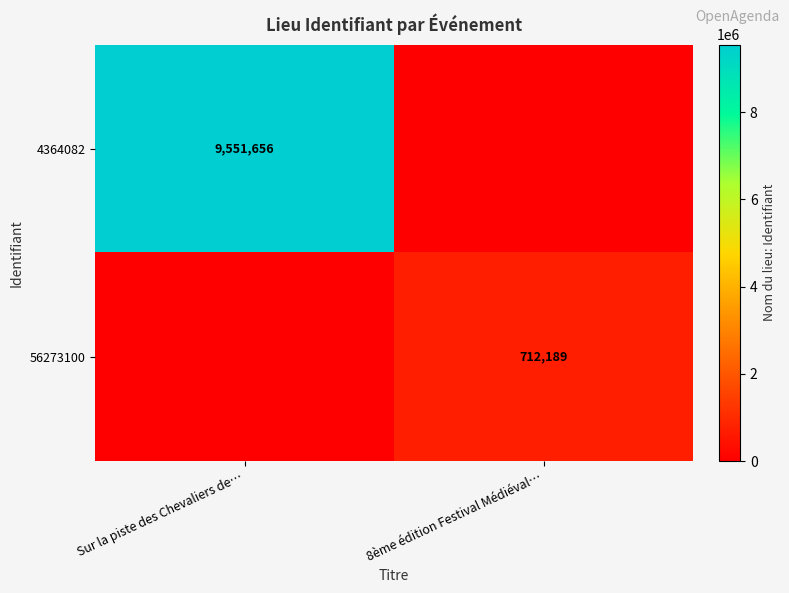

Is the value of 4364082 at Sur la piste des Chevaliers de… greater than the value of 56273100 at 8ème édition Festival Médiéval…?

Yes